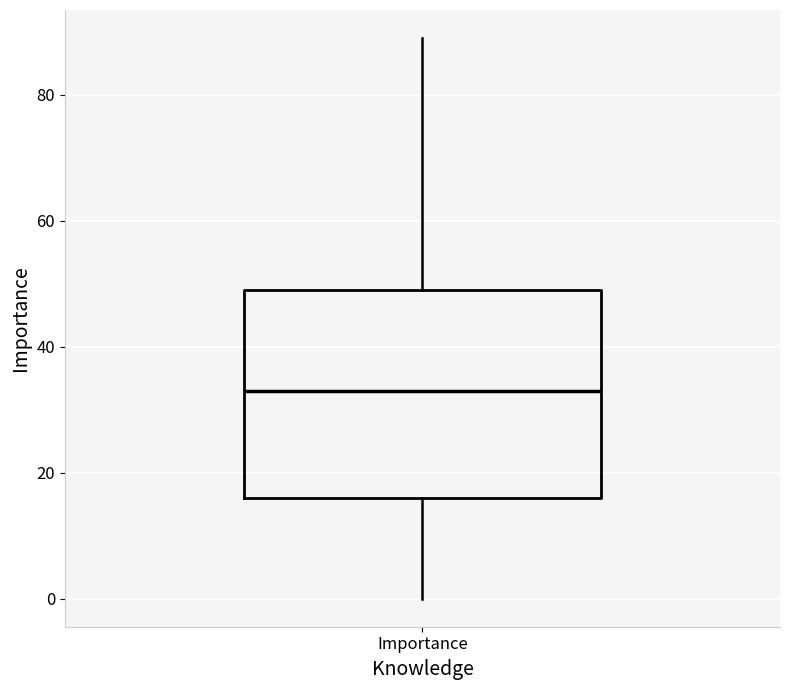

Transcribe this box plot: give where the median line is, the range the box spans, and where the two whiskers end, as read against the y-axis. The values are not printed on the chart, so give them approximately, as read against the axis.

median 34, box 16 to 50, whiskers 0 to 90